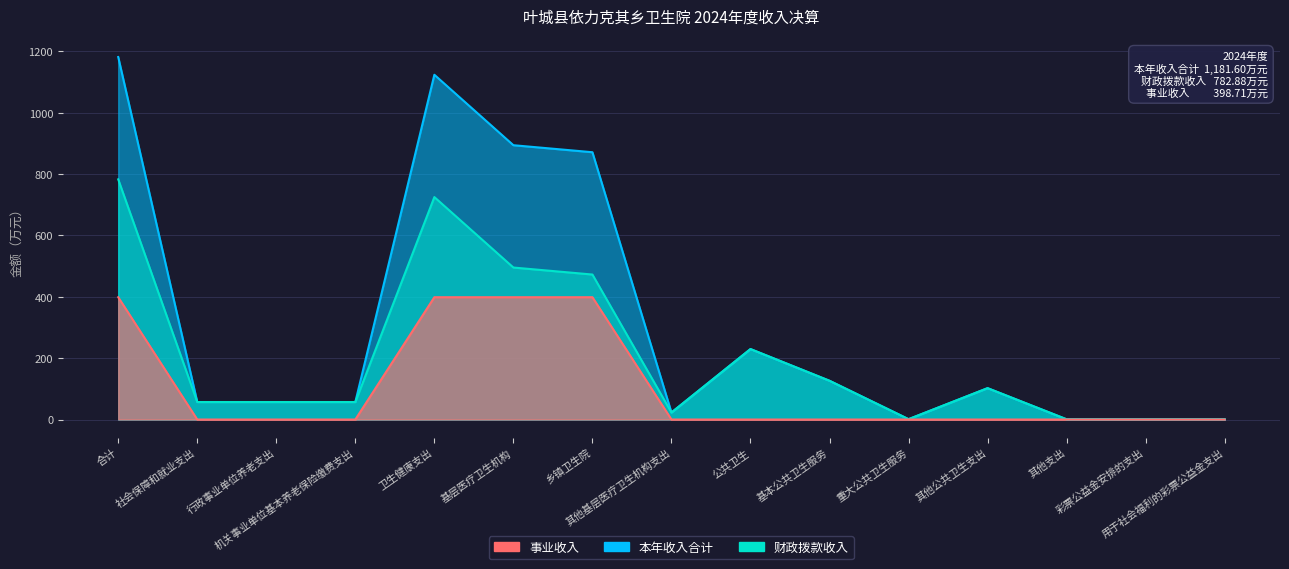

Which series has the widest spread of values?

本年收入合计